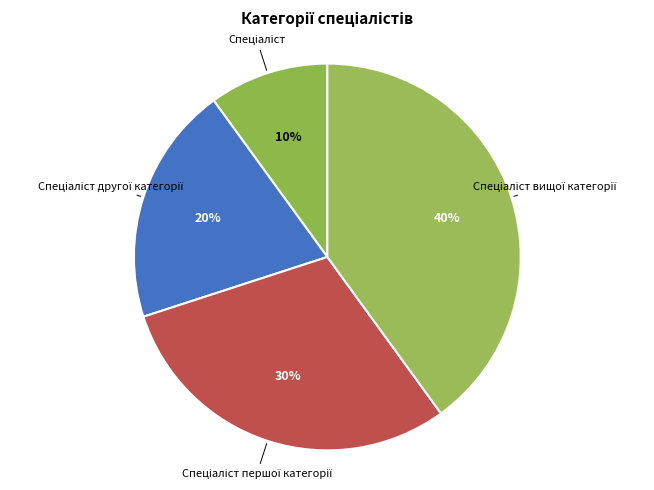

Is there a majority slice in this chart?

No